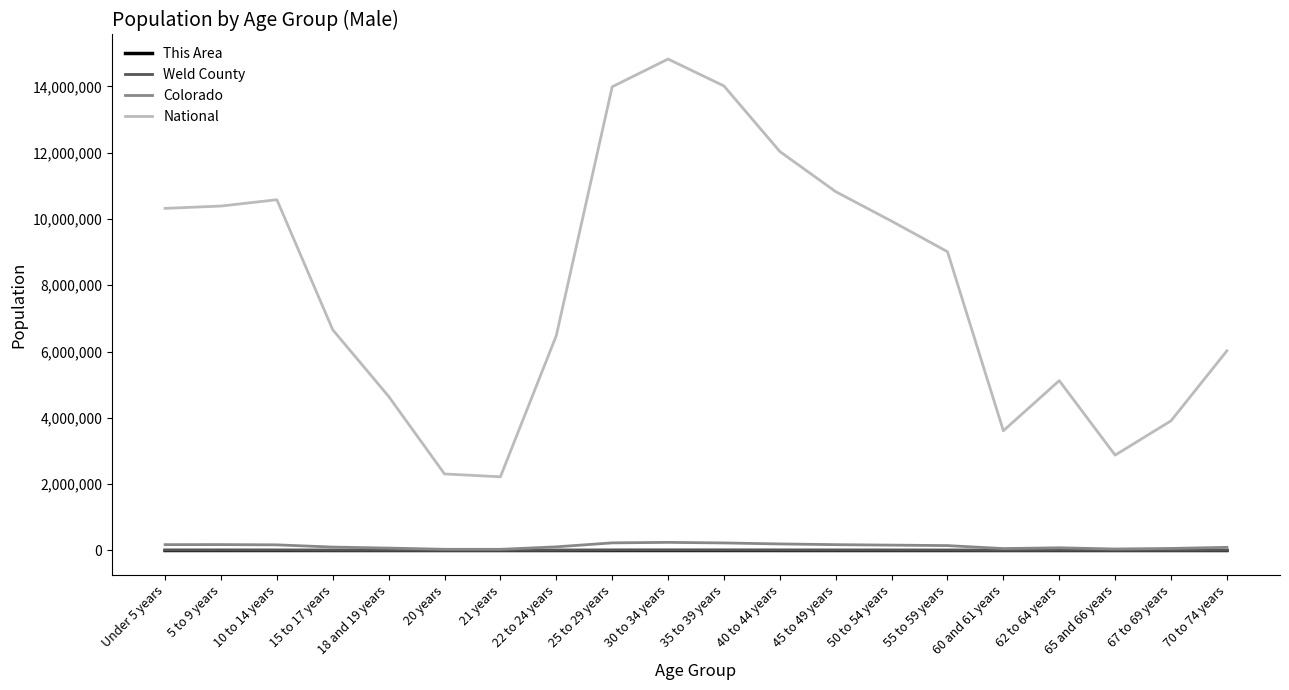

Is the value of Weld County at 67 to 69 years greater than the value of National at 65 and 66 years?

No